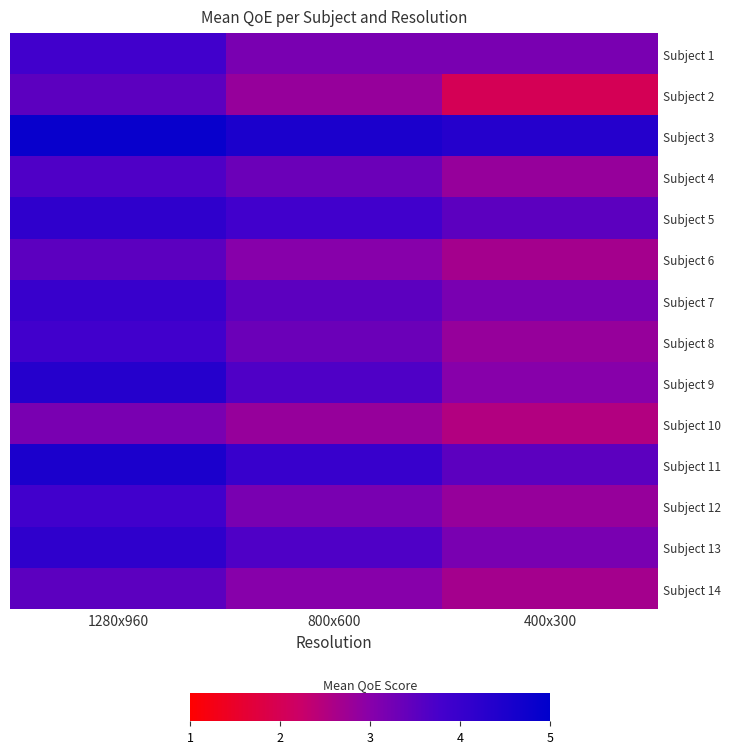

Reading left to right, what are all the values shown in this chart?

Subject 1: 1280x960=3.8	800x600=3.2	400x300=3.2
Subject 2: 1280x960=3.5	800x600=2.8	400x300=2.0
Subject 3: 1280x960=4.8	800x600=4.5	400x300=4.3
Subject 4: 1280x960=3.7	800x600=3.3	400x300=2.8
Subject 5: 1280x960=4.2	800x600=3.8	400x300=3.5
Subject 6: 1280x960=3.5	800x600=3.0	400x300=2.7
Subject 7: 1280x960=4.0	800x600=3.5	400x300=3.2
Subject 8: 1280x960=3.8	800x600=3.3	400x300=2.8
Subject 9: 1280x960=4.3	800x600=3.7	400x300=3.0
Subject 10: 1280x960=3.2	800x600=2.8	400x300=2.5
Subject 11: 1280x960=4.5	800x600=4.0	400x300=3.5
Subject 12: 1280x960=3.8	800x600=3.2	400x300=2.8
Subject 13: 1280x960=4.2	800x600=3.7	400x300=3.2
Subject 14: 1280x960=3.5	800x600=3.0	400x300=2.7